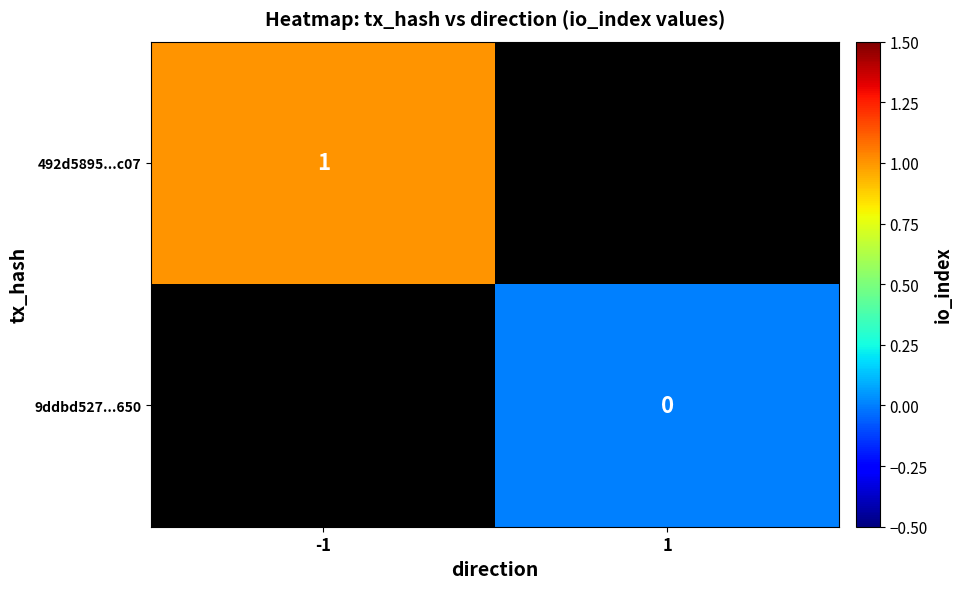

How many distinct data groups are displayed?

2